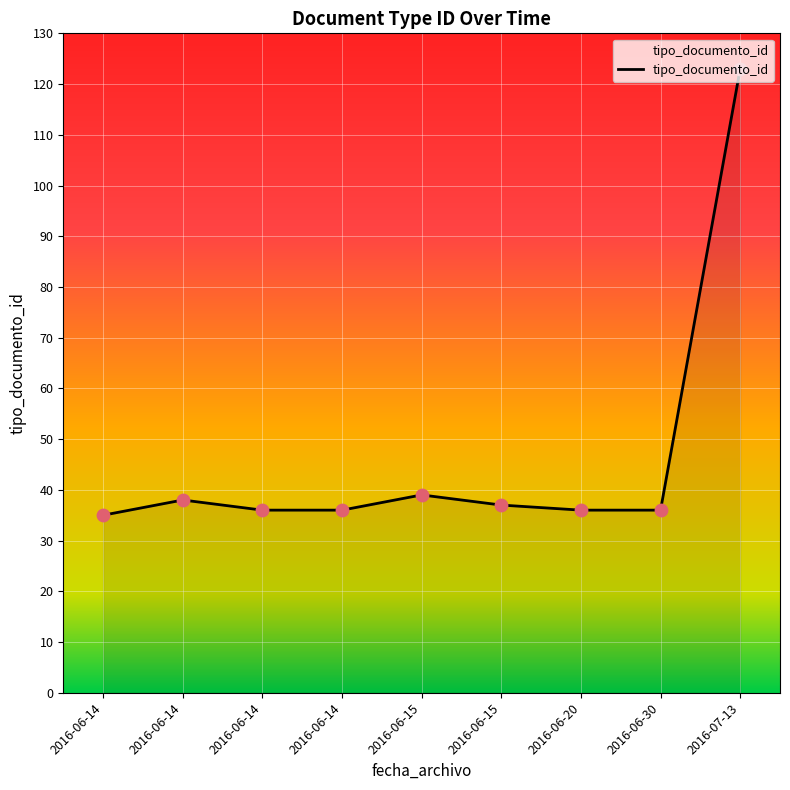

What is the ratio of the value at 2016-06-15 to the value at 2016-06-14?

1.1